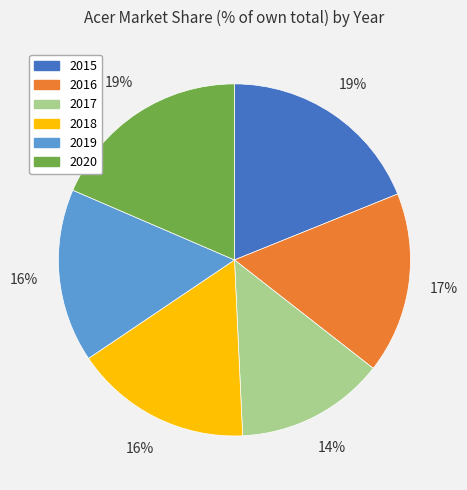

To the nearest percent, what is the difference between the 2016 and 2020 slice percentages?

2%